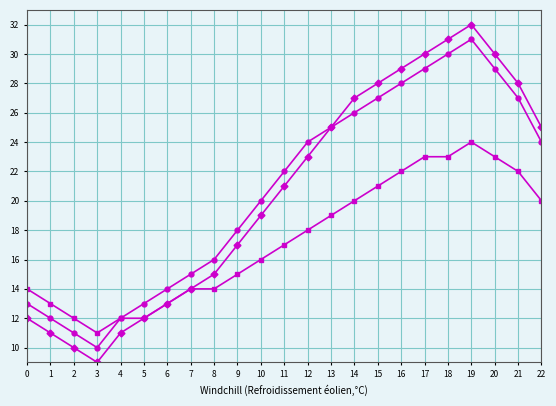

What is the total value across all series at 3?

30